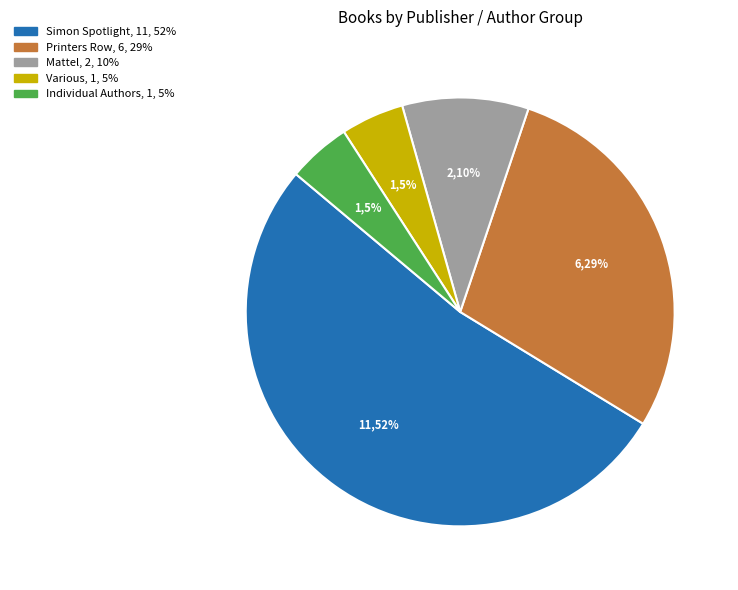

To the nearest percent, what is the average slice percentage?

20%